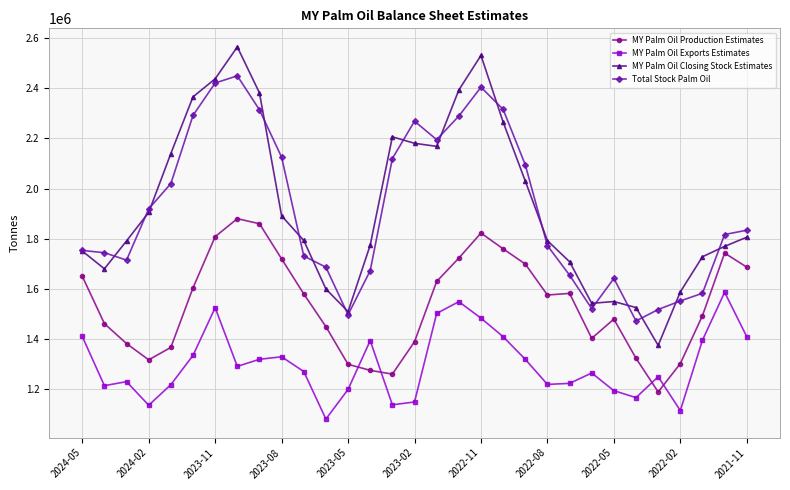

Which series has the largest range (max minus min)?

MY Palm Oil Closing Stock Estimates